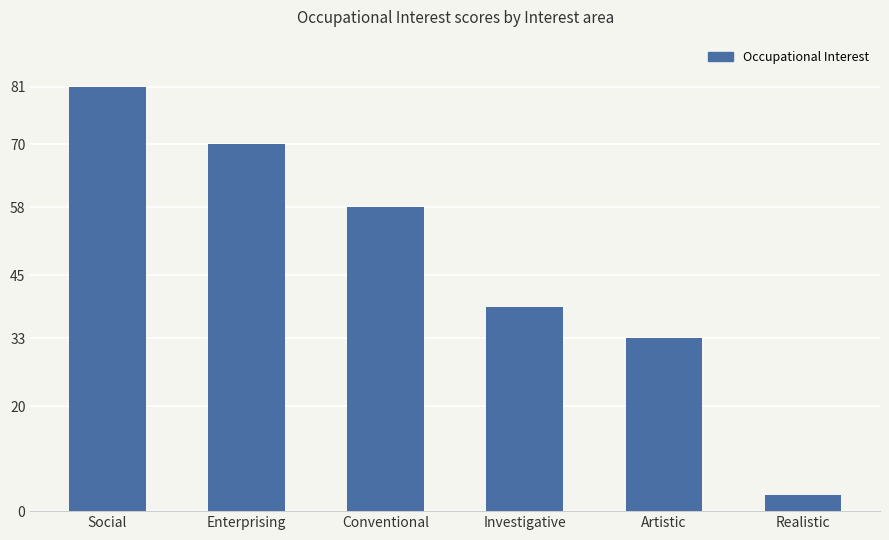

What is the change in value from Enterprising to Investigative?

-31